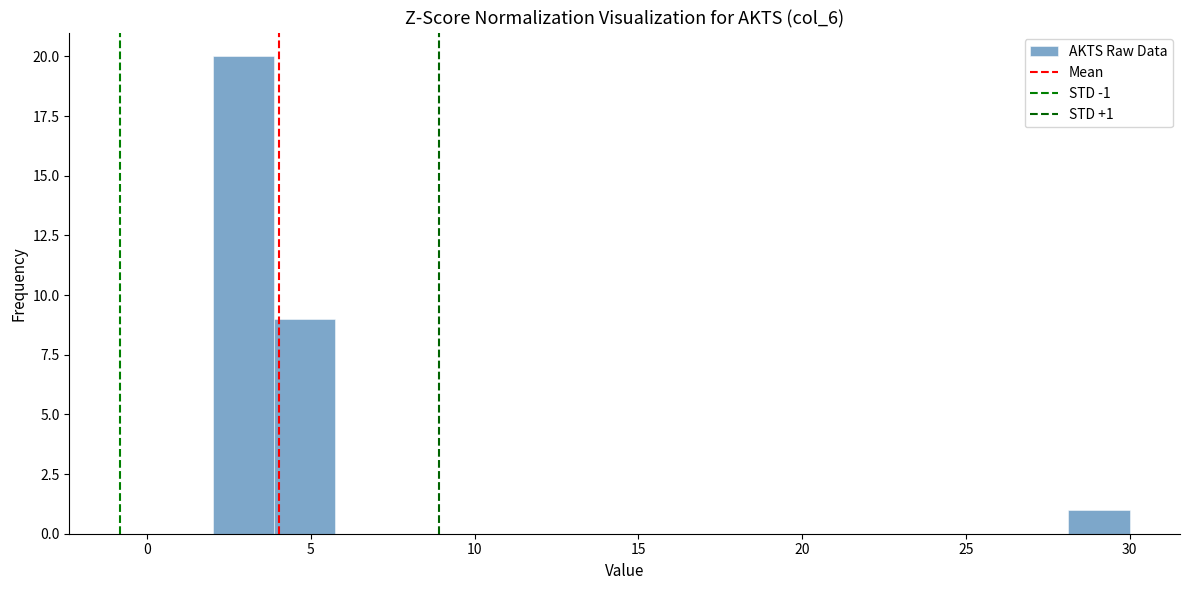

Around what value on the x-axis is the tallest bar? Give the approximate position of its centre, as read against the axis.

3.0